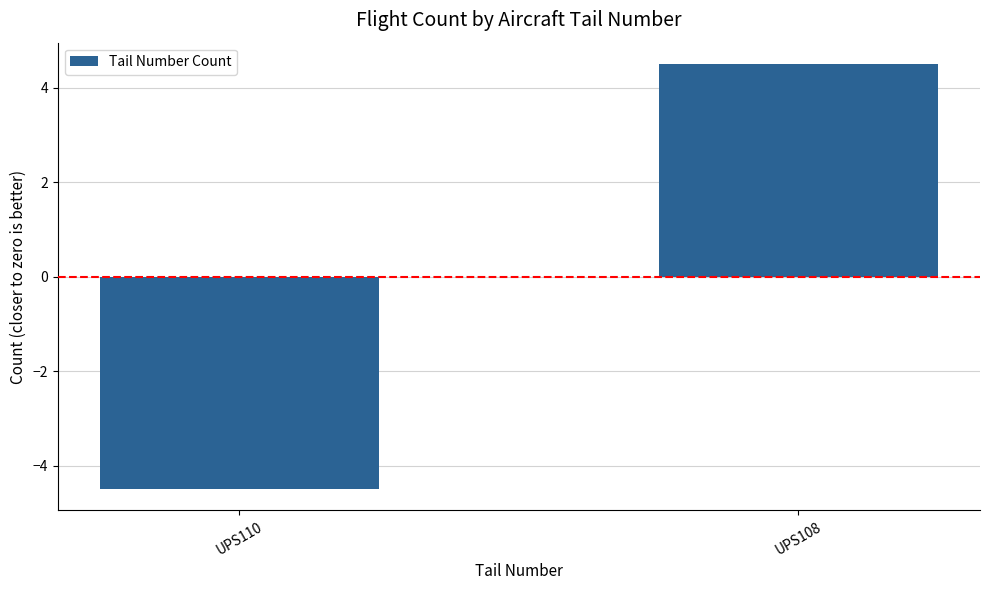

What is the maximum value shown in the chart?

4.5